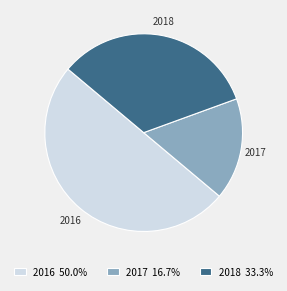

True or false: 2016 accounts for 41% of the total.

False